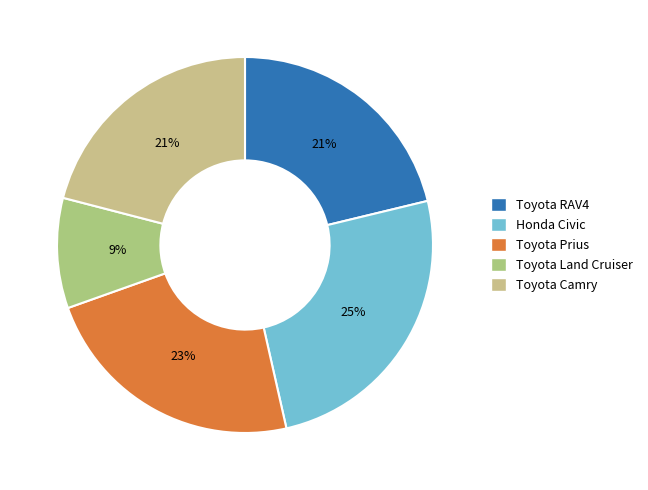

Does Toyota RAV4 account for over 50% of the chart?

No